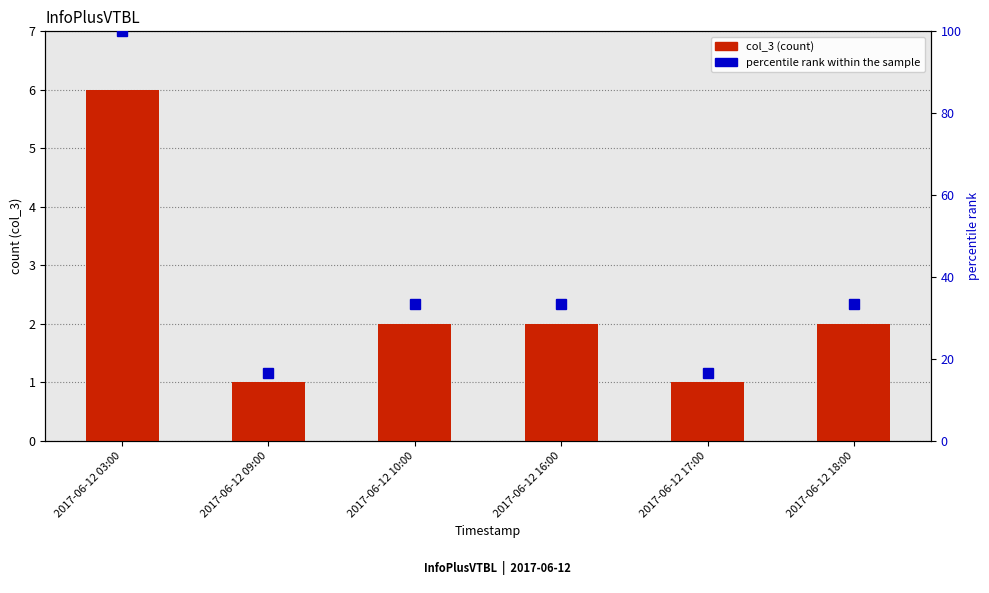

Rank the series by their maximum value, from lowest to highest.

col_3 (count), percentile rank within the sample